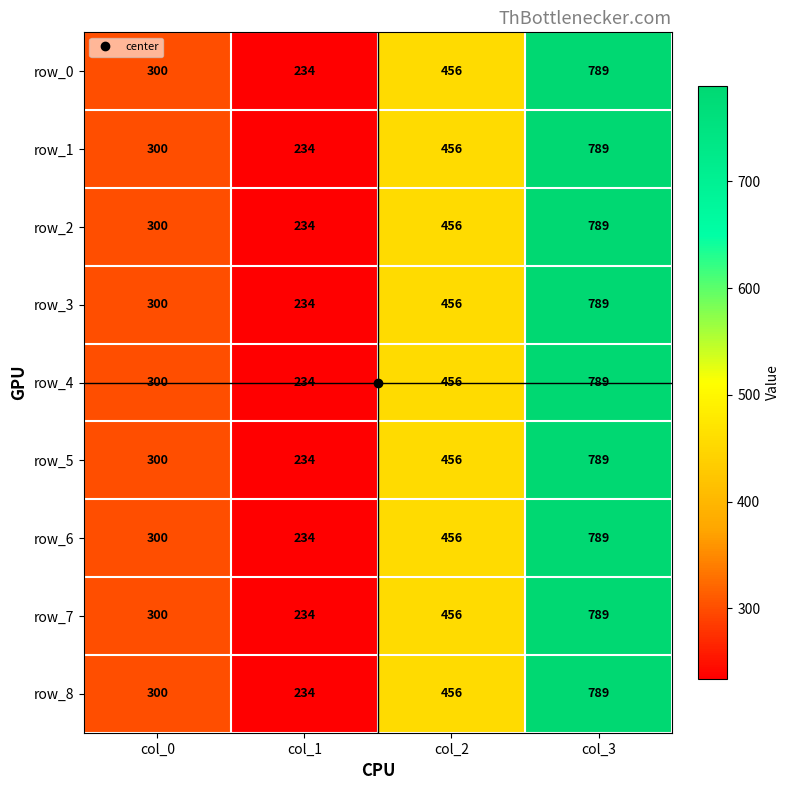

Reading left to right, extract all data points from this chart.

row_0: 300	234	456	789
row_1: 300	234	456	789
row_2: 300	234	456	789
row_3: 300	234	456	789
row_4: 300	234	456	789
row_5: 300	234	456	789
row_6: 300	234	456	789
row_7: 300	234	456	789
row_8: 300	234	456	789